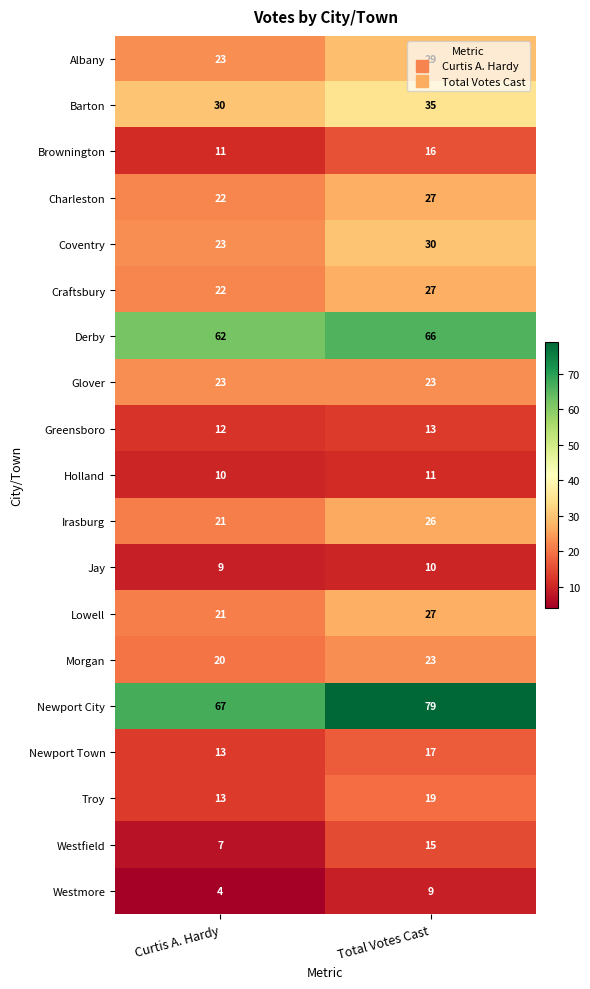

List the labels in order of Derby value, smallest first.

Curtis A. Hardy, Total Votes Cast